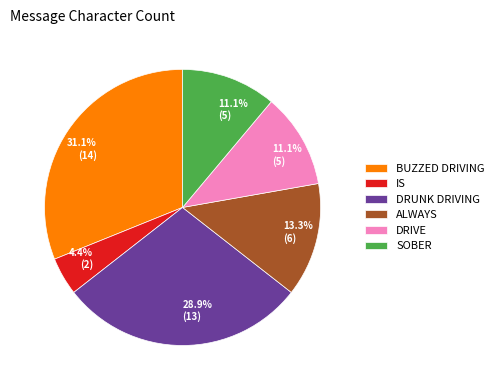

Count the number of slices in the pie.

6